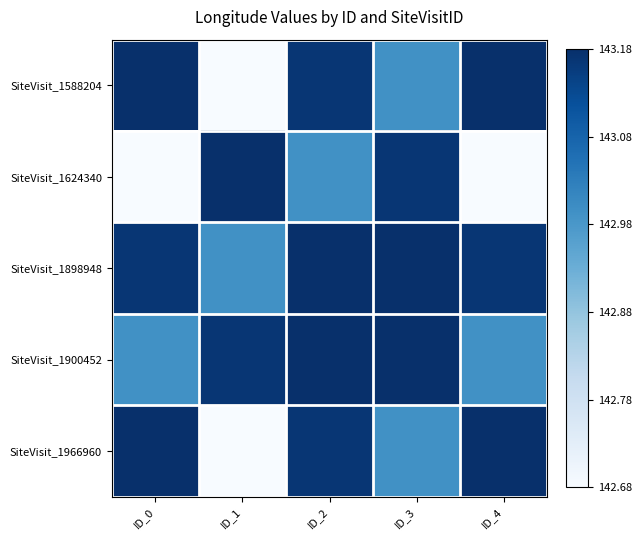

How many categories are shown in the chart?

5